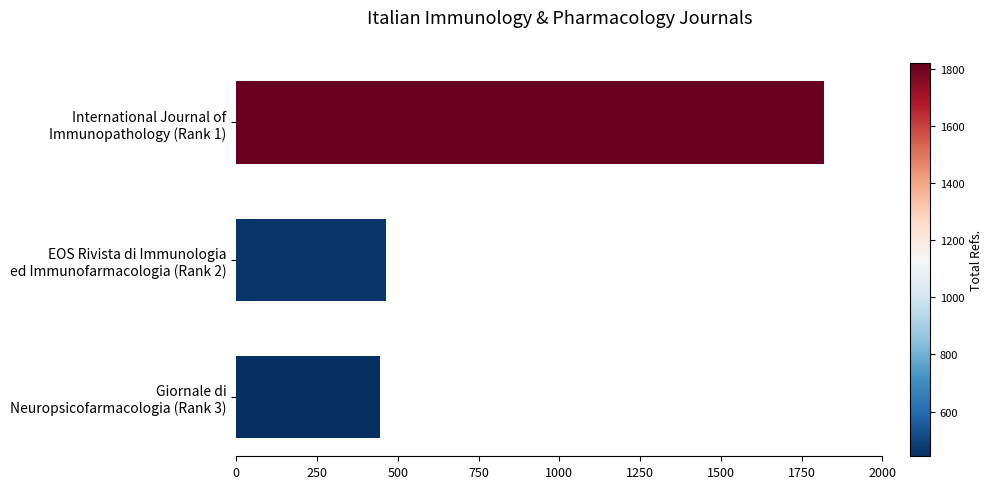

What is the minimum value shown in the chart?

444